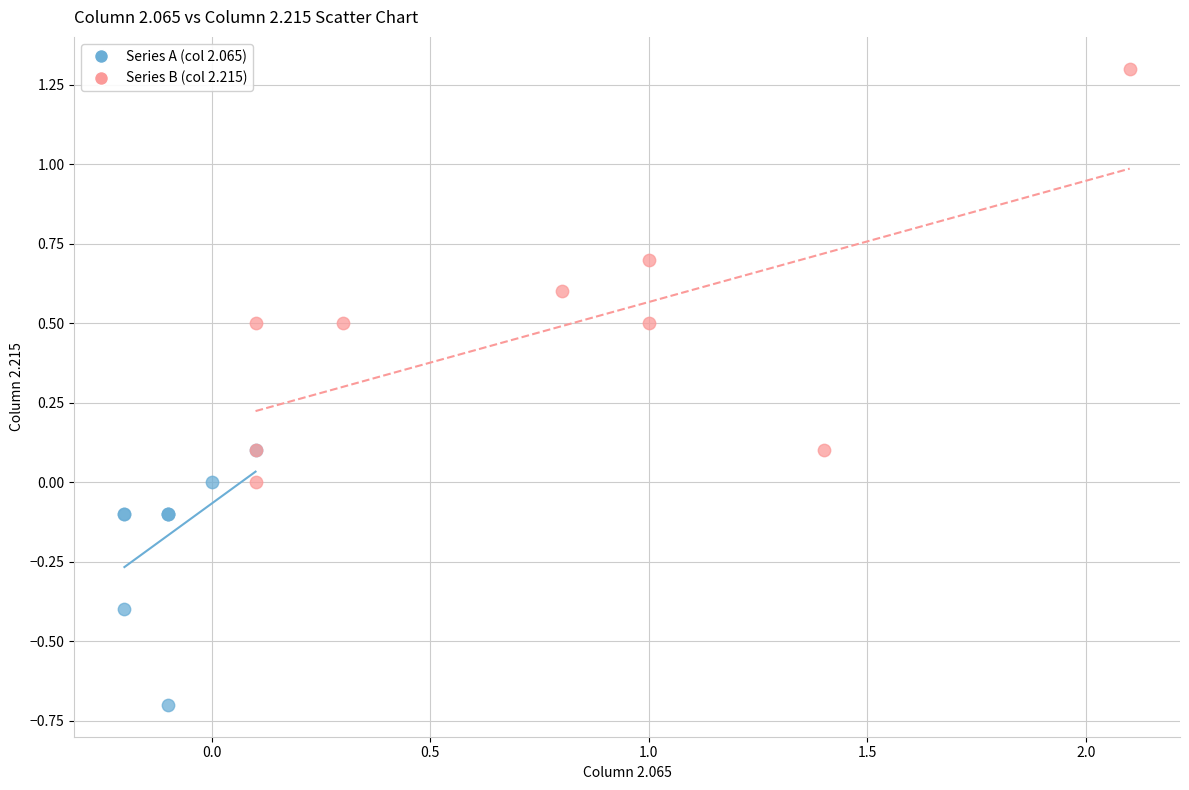

What are all the series names shown in the legend?

Series A (col 2.065), Series B (col 2.215)